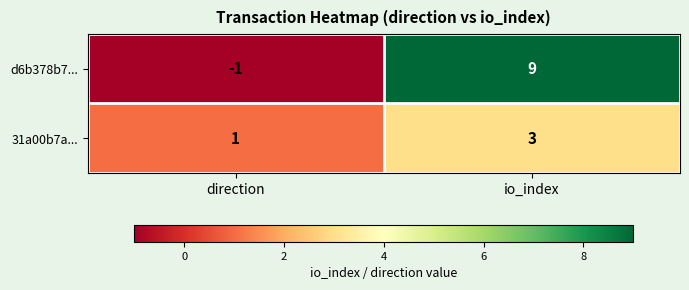

Rank the series at io_index from lowest to highest value.

31a00b7a..., d6b378b7...